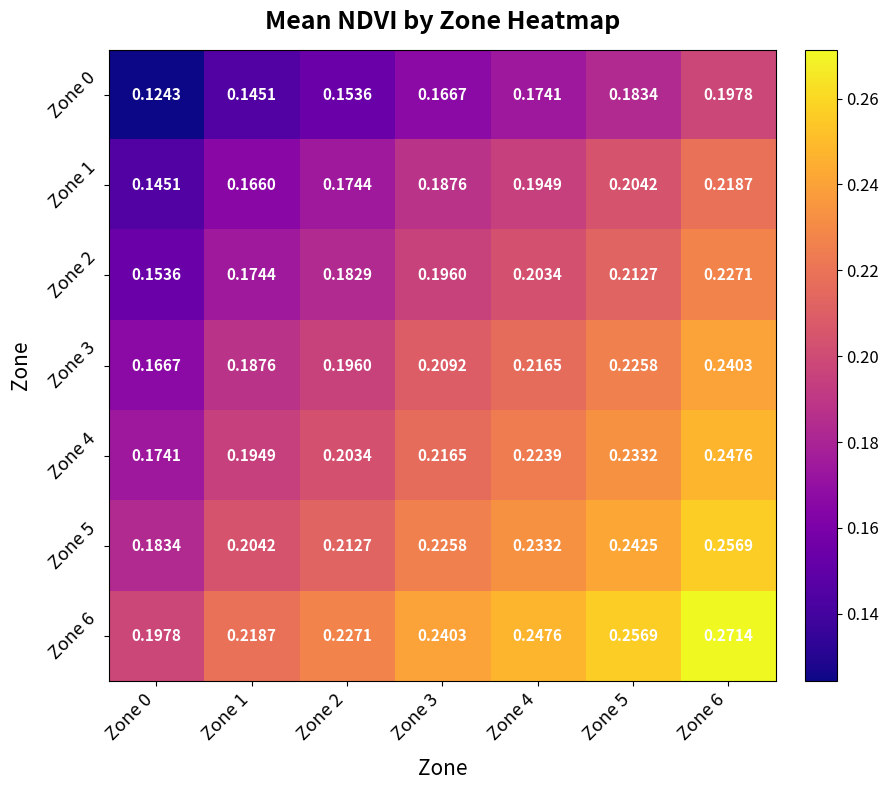

Is the value of Zone 0 at Zone 6 greater than the value of Zone 3 at Zone 5?

No